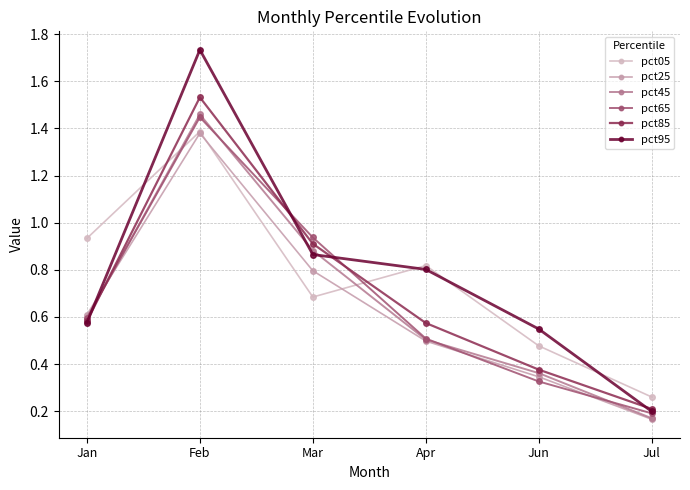

Is the value of pct45 at Feb greater than the value of pct95 at Jul?

Yes